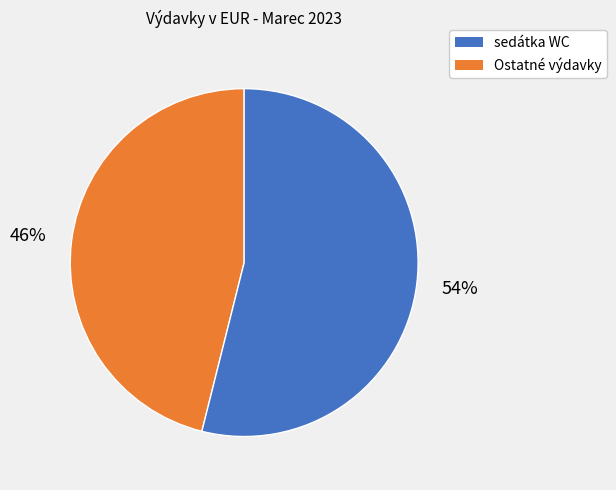

Does any single category account for the majority?

Yes